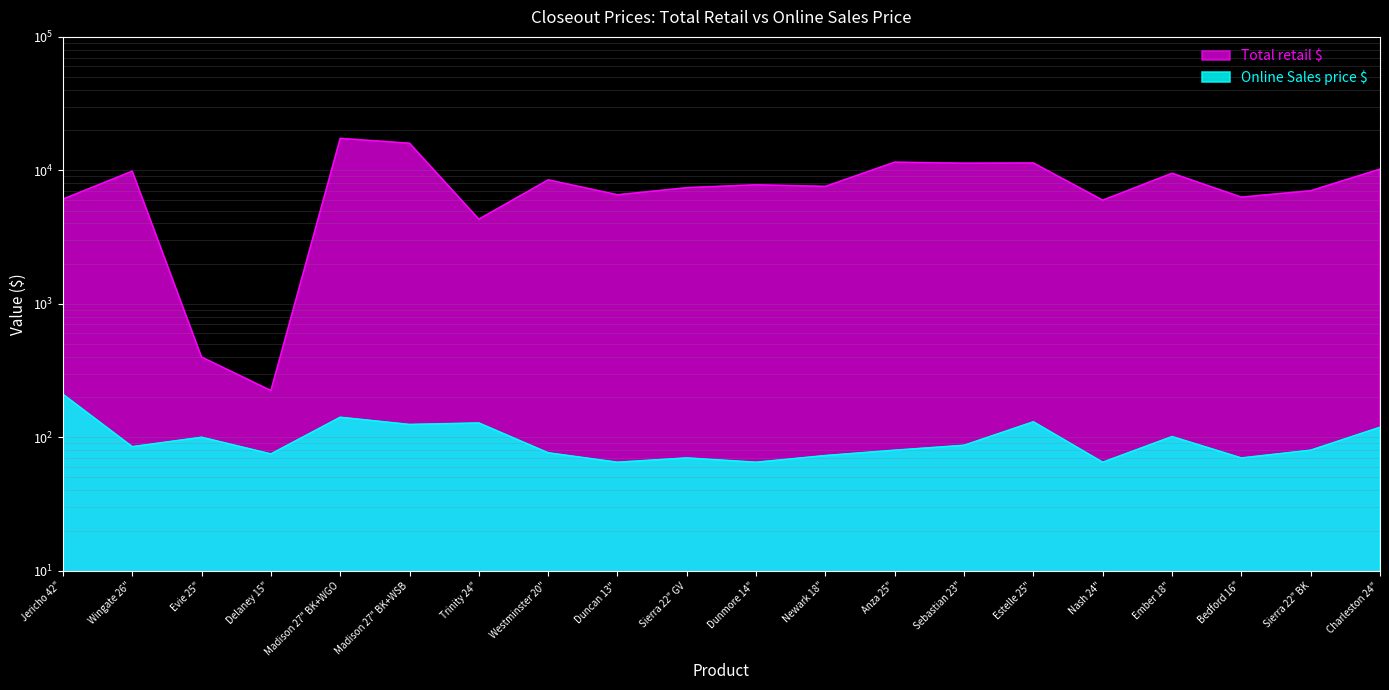

How many data points in Total retail $ are less than 7798?

10